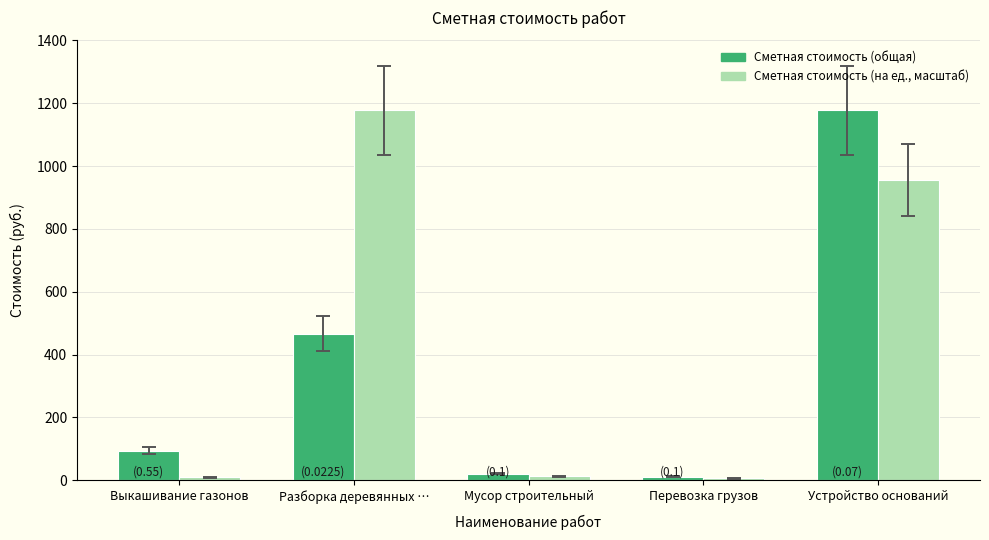

What is the difference between the highest and lowest values at Выкашивание газонов?

83.9